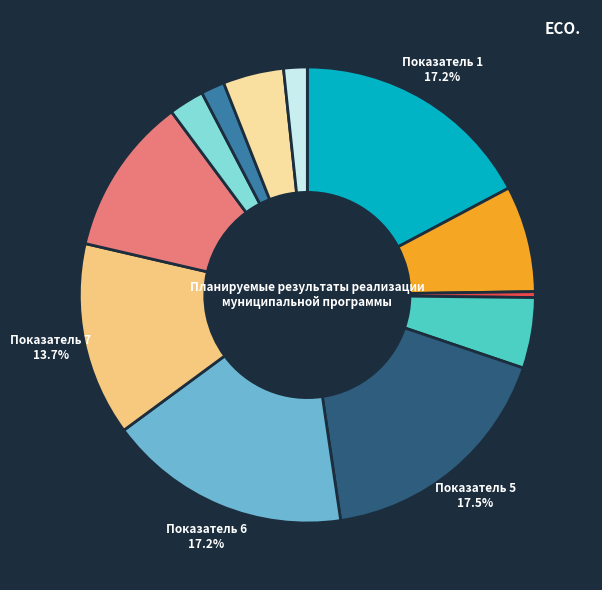

How many segments does this pie chart have?

12